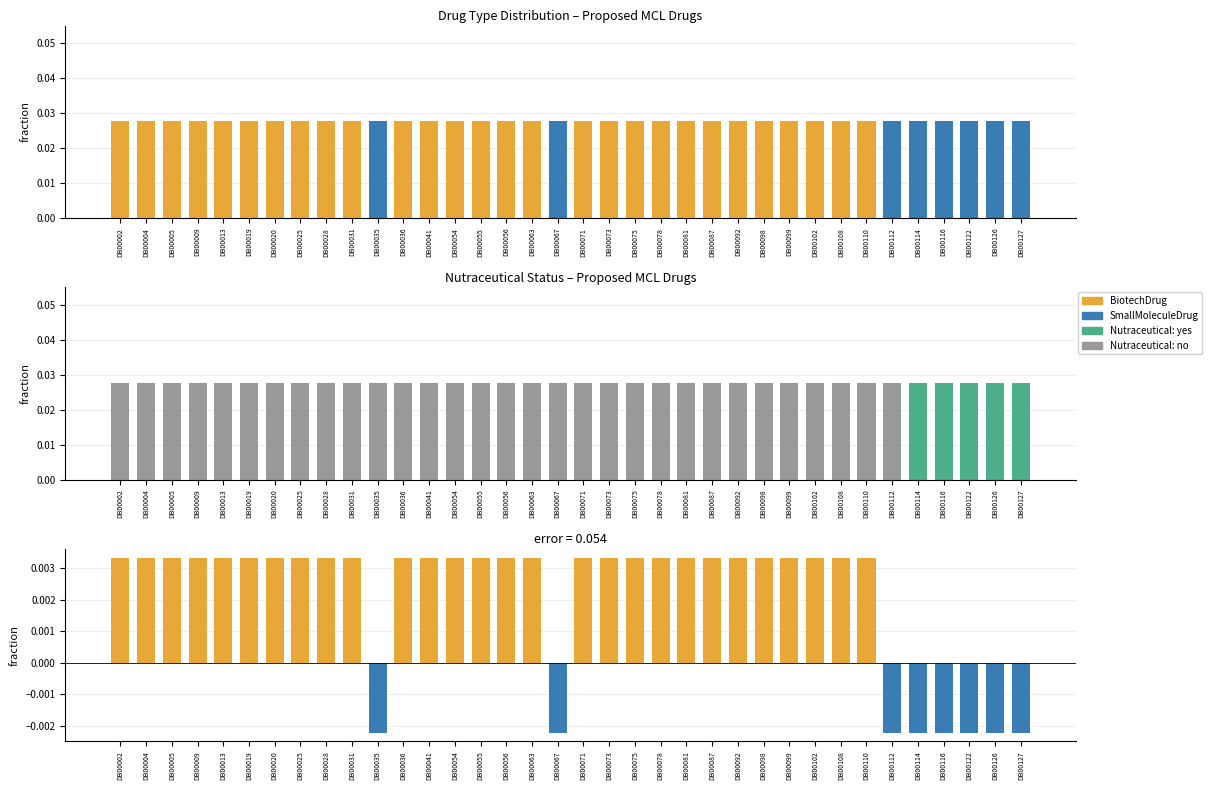

Between DB00127 and DB00025, which is larger?

DB00127